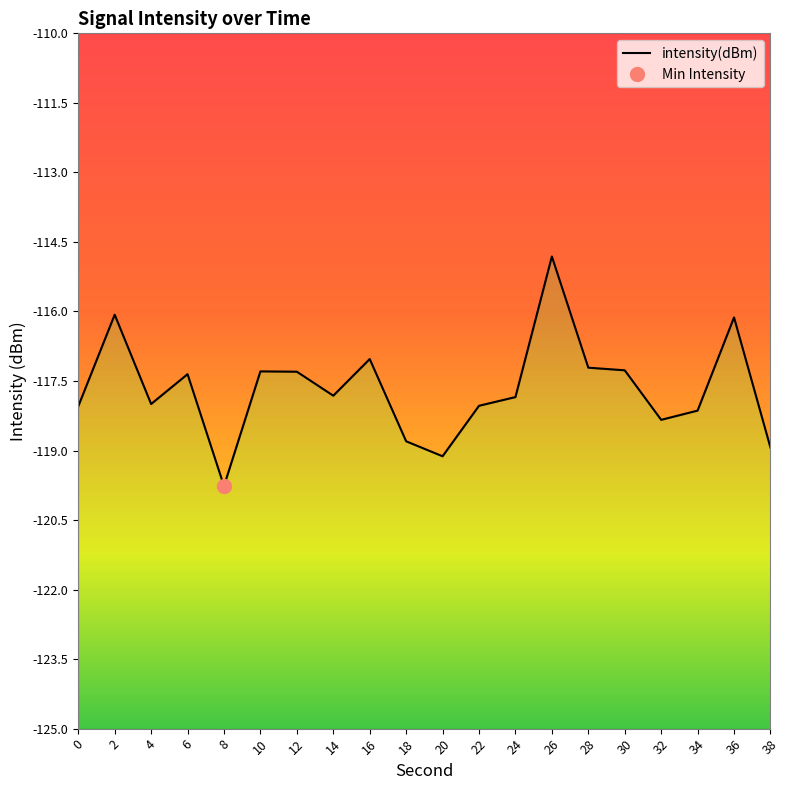

Rank the categories by value from highest to lowest.

26, 2, 36, 16, 28, 30, 10, 12, 6, 14, 24, 4, 22, 0, 34, 32, 18, 38, 20, 8